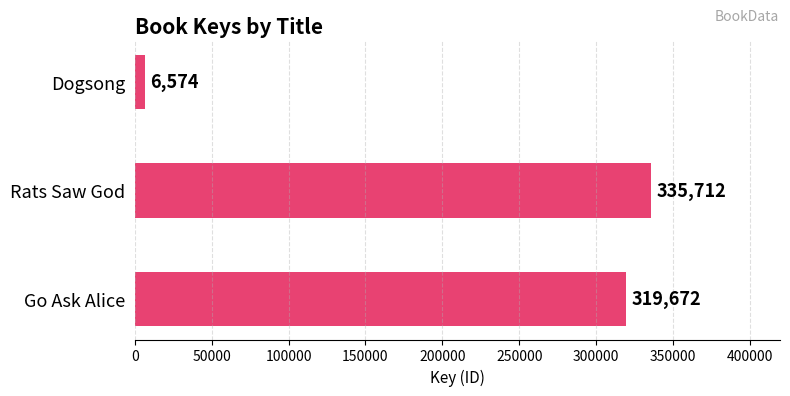

Rank the categories by value from highest to lowest.

Rats Saw God, Go Ask Alice, Dogsong